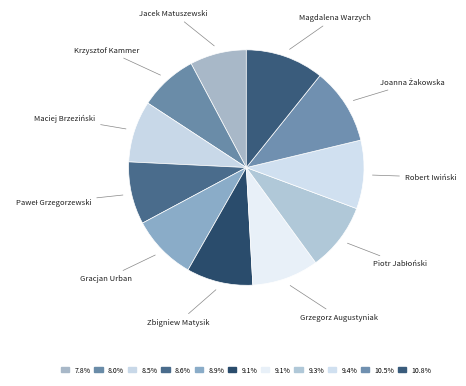

Does Zbigniew Matysik account for over 50% of the chart?

No